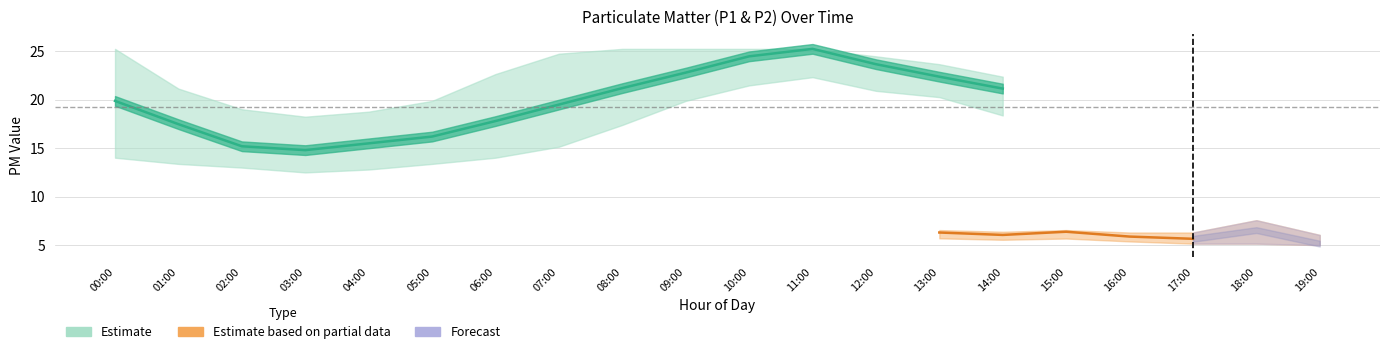

What is the label of the 6th point from the left?

05:00